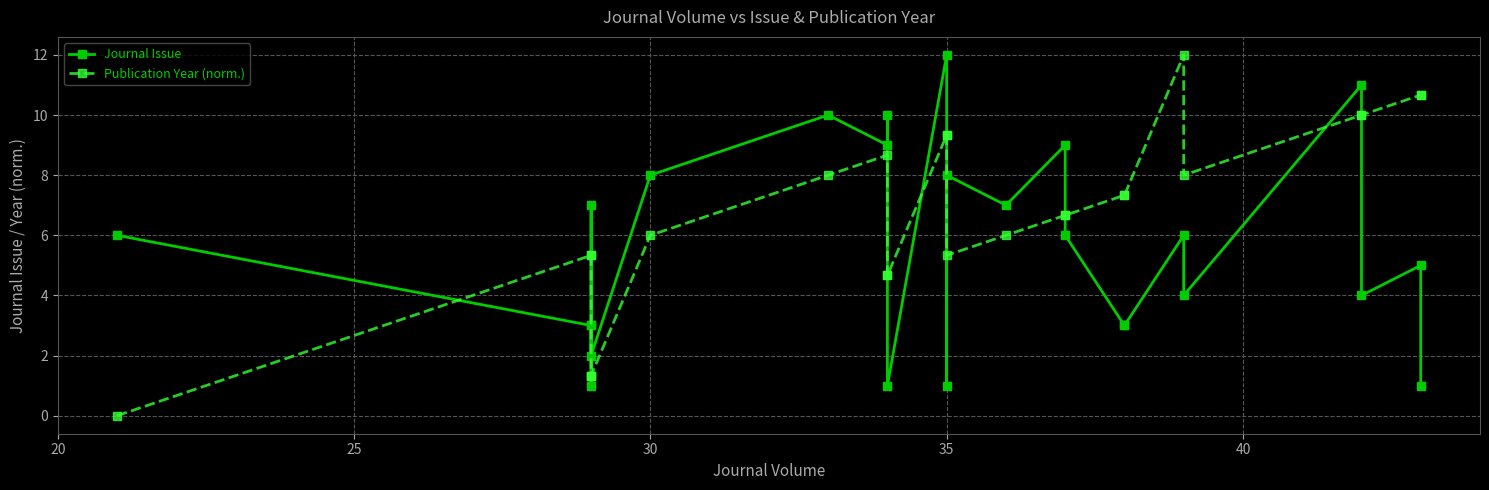

What are all the series names shown in the legend?

Journal Issue, Publication Year (norm.)